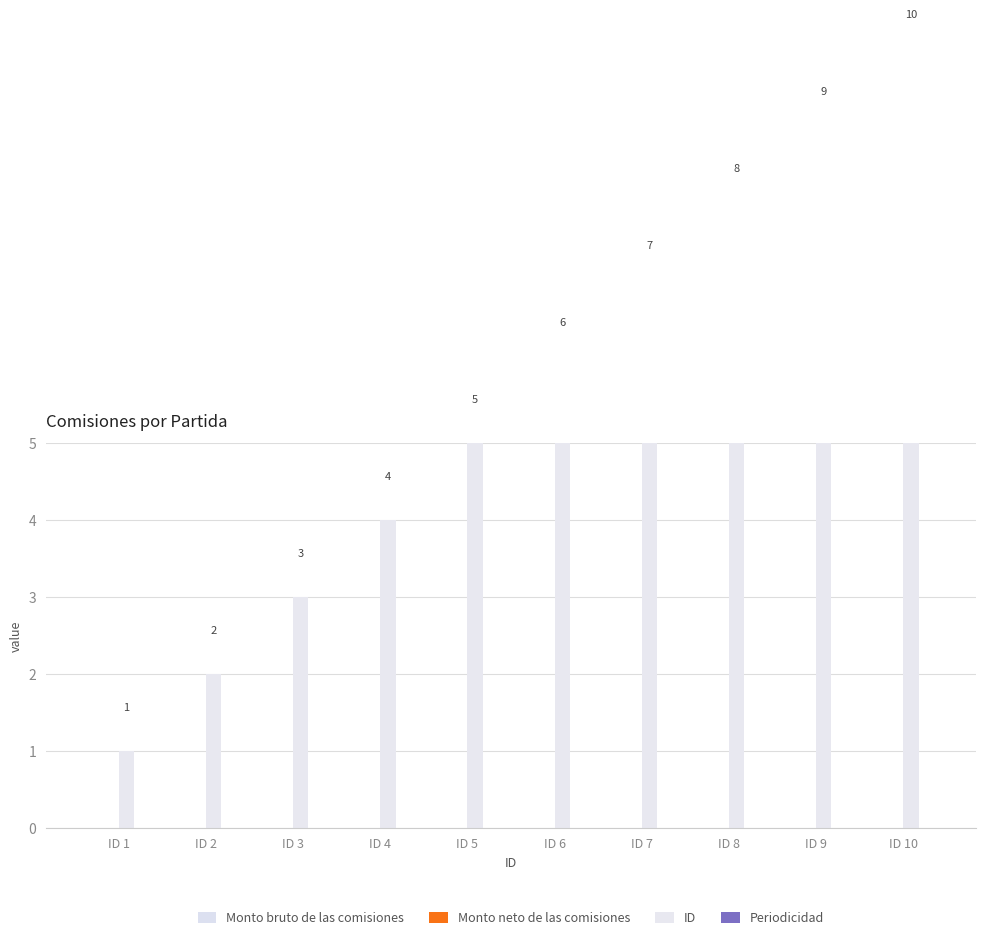

Reading left to right, transcribe all the data shown in this chart.

Monto bruto de las comisiones: ID 1=0	ID 2=0	ID 3=0	ID 4=0	ID 5=0	ID 6=0	ID 7=0	ID 8=0	ID 9=0	ID 10=0
Monto neto de las comisiones: ID 1=0	ID 2=0	ID 3=0	ID 4=0	ID 5=0	ID 6=0	ID 7=0	ID 8=0	ID 9=0	ID 10=0
ID: ID 1=1	ID 2=2	ID 3=3	ID 4=4	ID 5=5	ID 6=6	ID 7=7	ID 8=8	ID 9=9	ID 10=10
Periodicidad: ID 1=0	ID 2=0	ID 3=0	ID 4=0	ID 5=0	ID 6=0	ID 7=0	ID 8=0	ID 9=0	ID 10=0